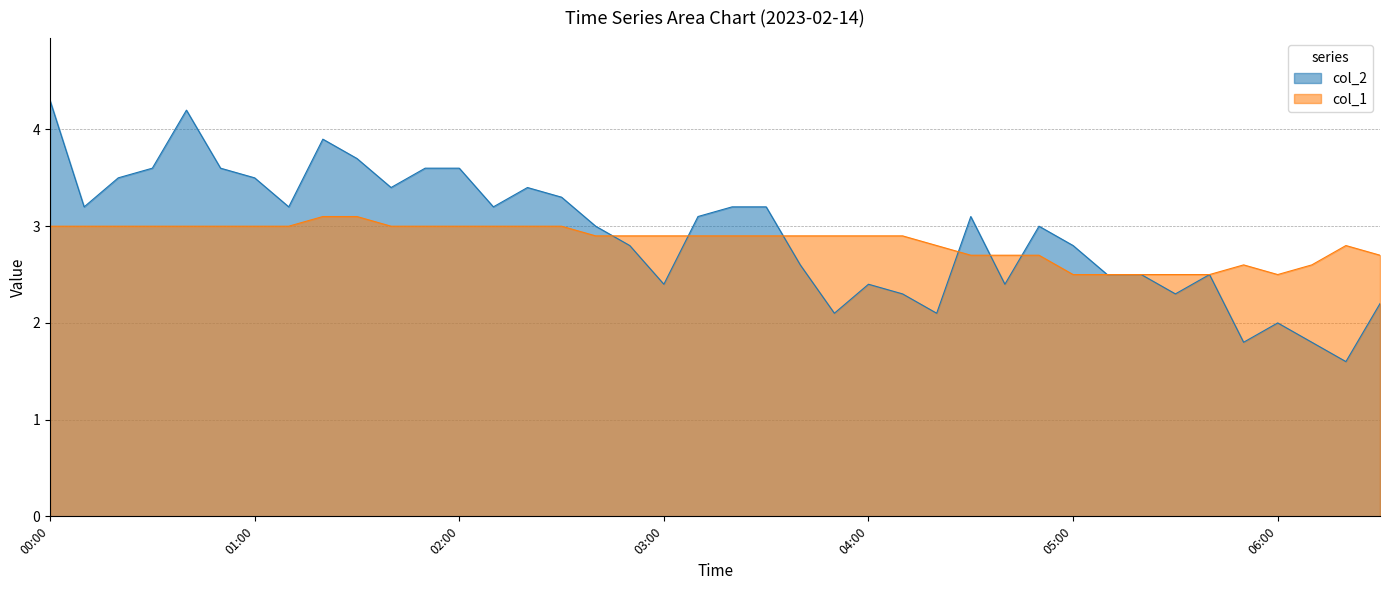

In col_1, how many points are lower than both neighbors (excluding endpoints)?

1